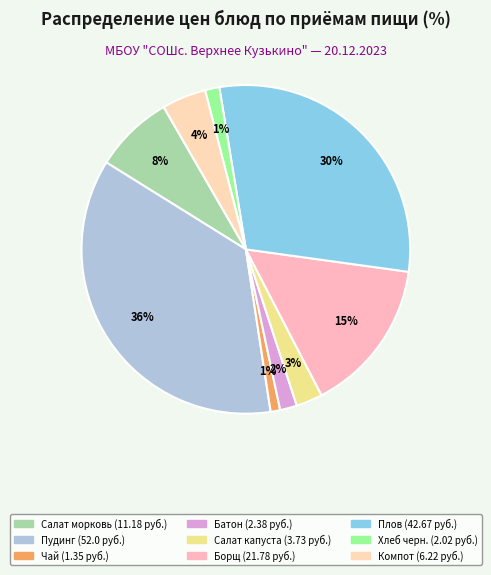

Count the number of slices in the pie.

9